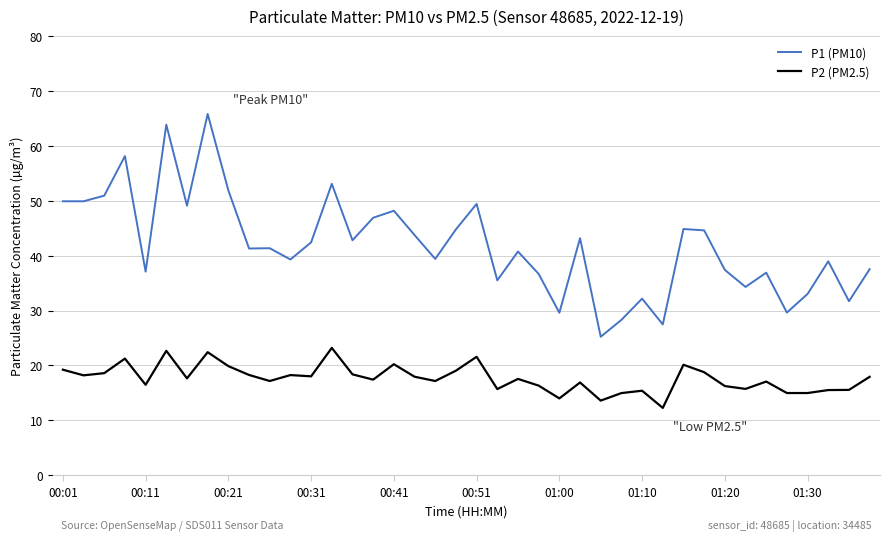

What is the difference between the maximum and minimum values in the P2 (PM2.5) series?

10.9